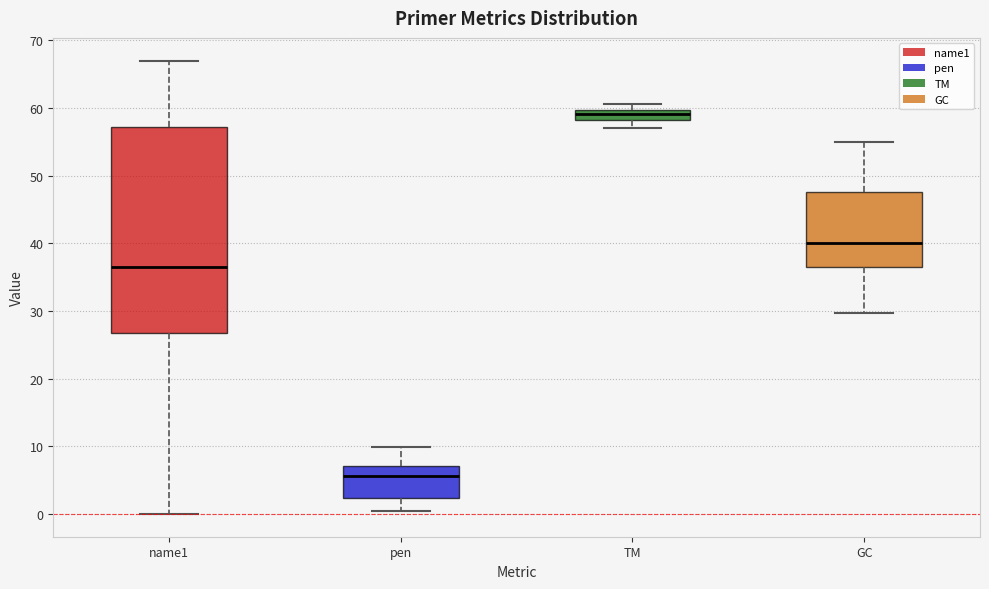

Which box has the highest median line?

TM